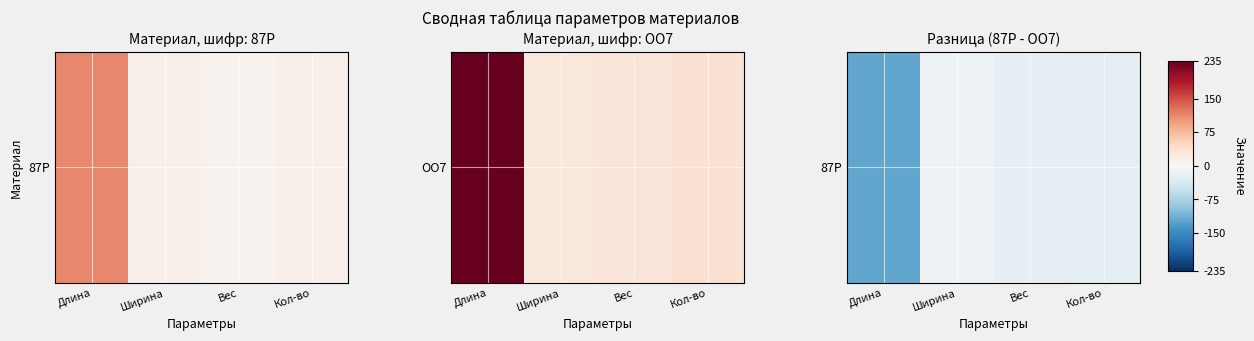

Is it true that the value at Ширина is -4?

False